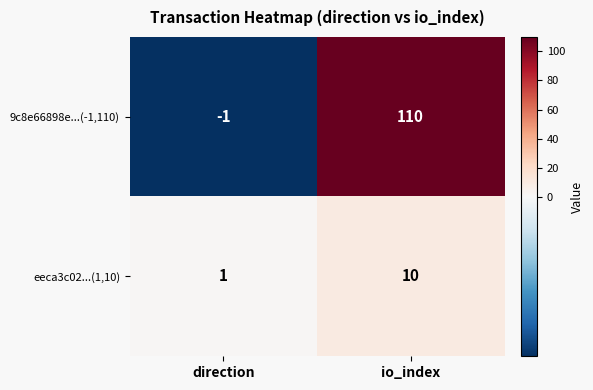

Which series has the largest range (max minus min)?

9c8e66898e...(-1,110)